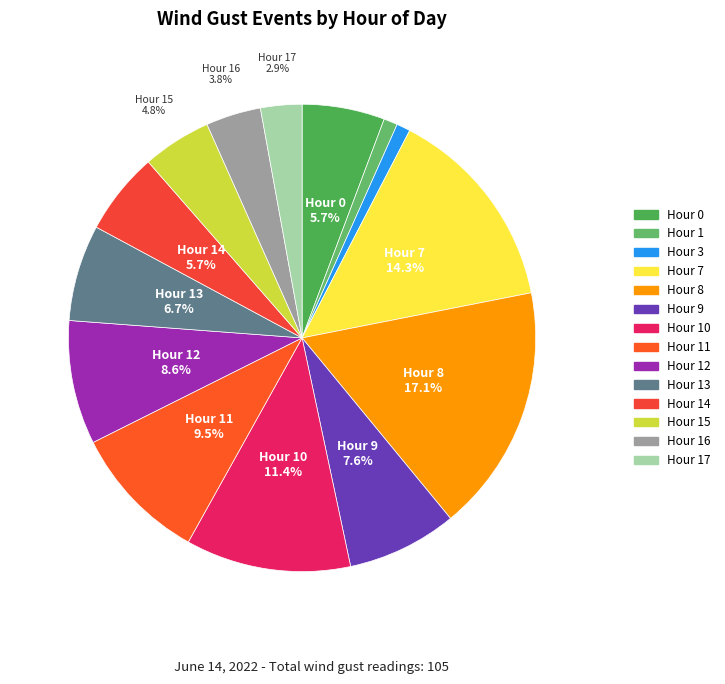

How many slices are in this pie chart?

14